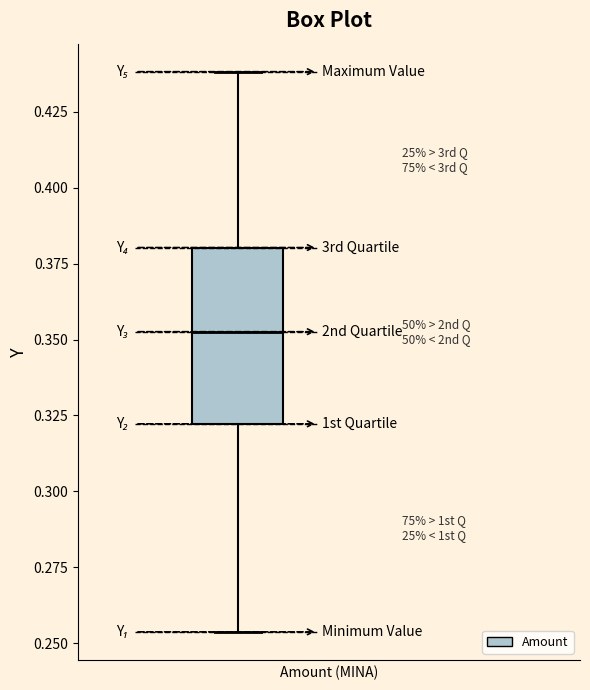

Read this box plot against the y-axis: the position of the median line, the range covered by the box, and the ends of both whiskers. The values are not printed on the chart, so give them approximately, as read against the axis.

median 0.355, box 0.320 to 0.380, whiskers 0.255 to 0.440